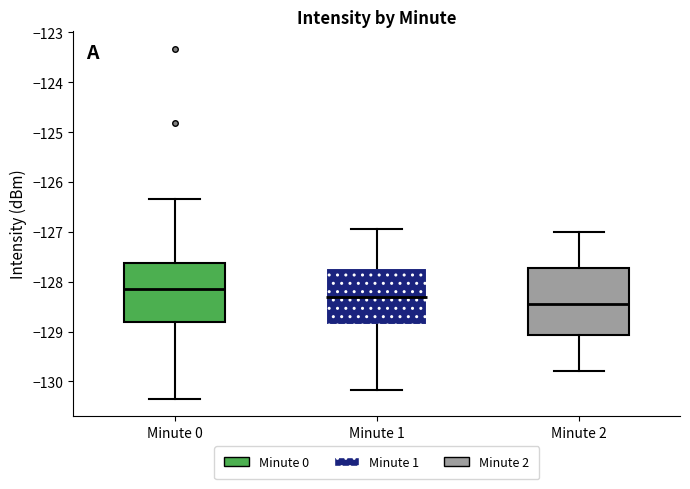

Reading left to right, read every box against the y-axis: the position of its median line, the range the box covers, and the ends of its whiskers. The values are not printed on the chart, so give them approximately, as read against the axis.

Minute 0: median -128.1, box -128.8 to -127.6, whiskers -130.3 to -126.3
Minute 1: median -128.3, box -128.9 to -127.7, whiskers -130.2 to -126.9
Minute 2: median -128.4, box -129.1 to -127.7, whiskers -129.8 to -127.0